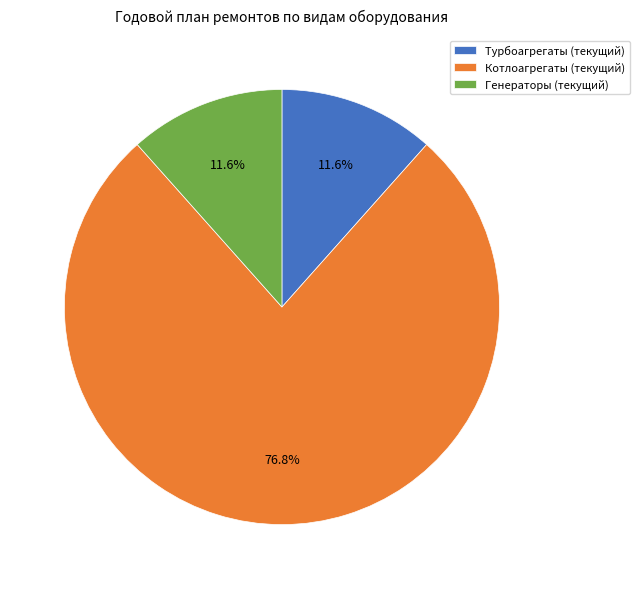

Which category has the biggest portion of the pie?

Котлоагрегаты (текущий)